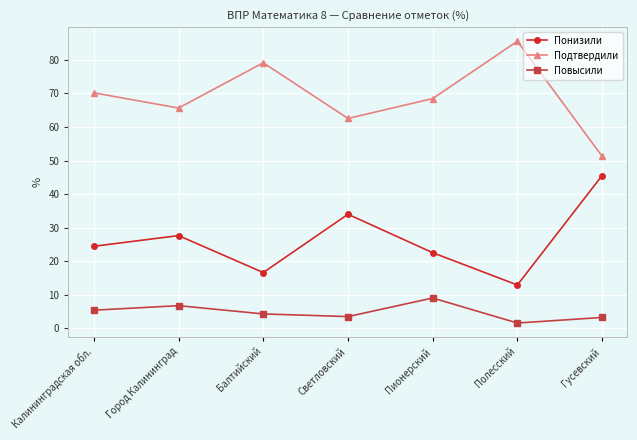

True or false: Подтвердили and Повысили intersect in this chart.

False